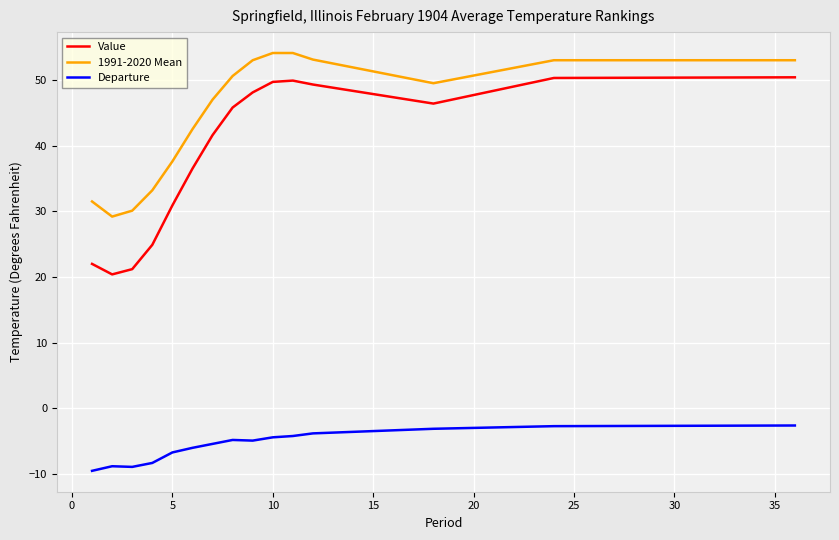

What is the minimum value shown in the chart?

-9.5